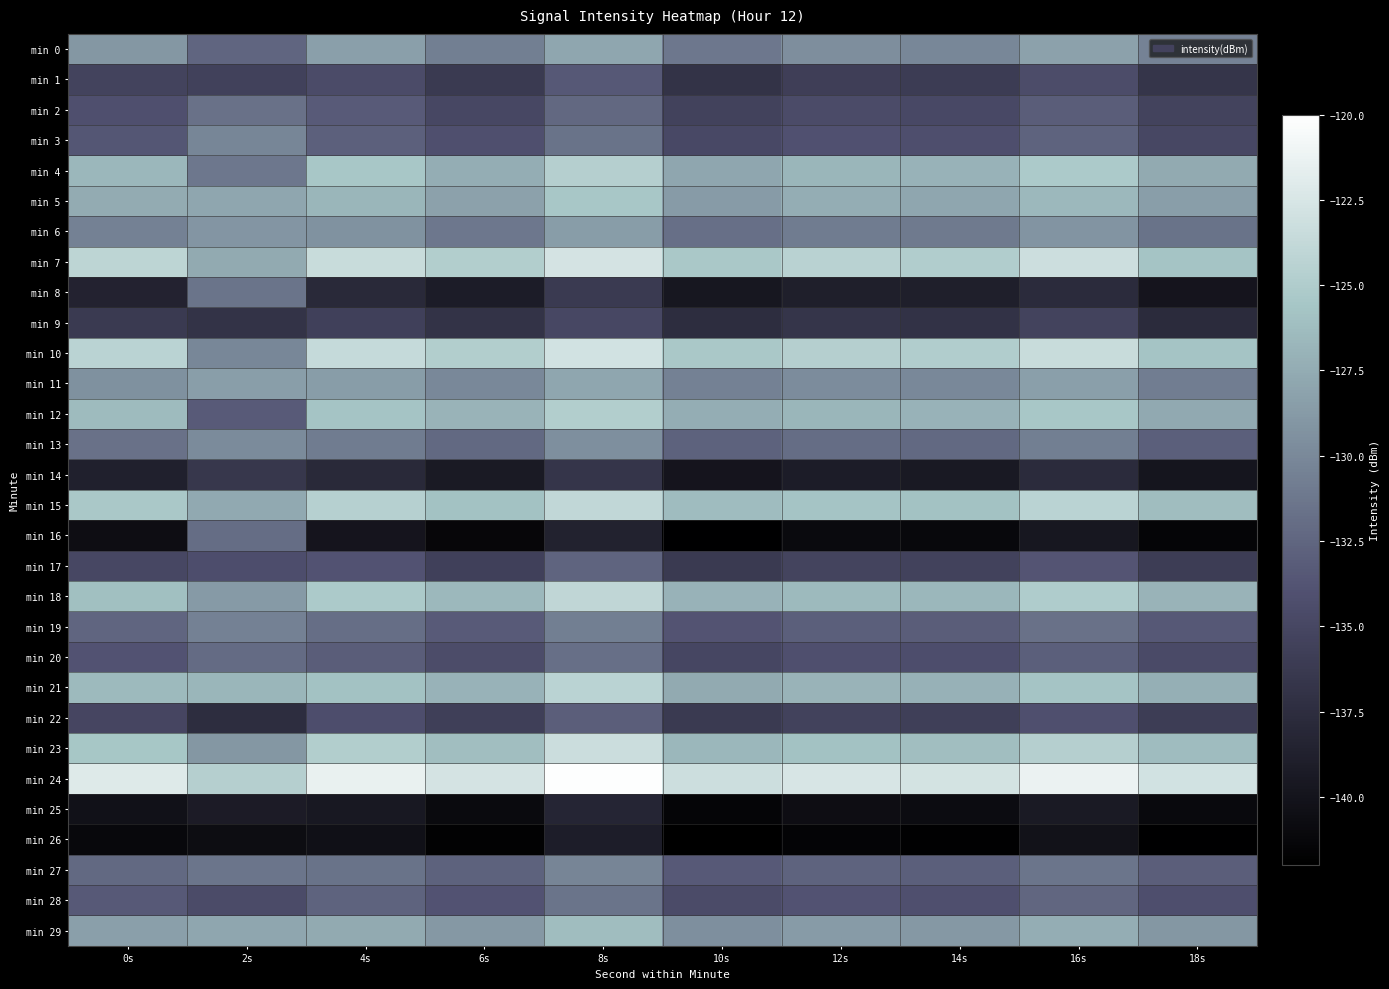

Which label corresponds to the largest value in the chart?

8s